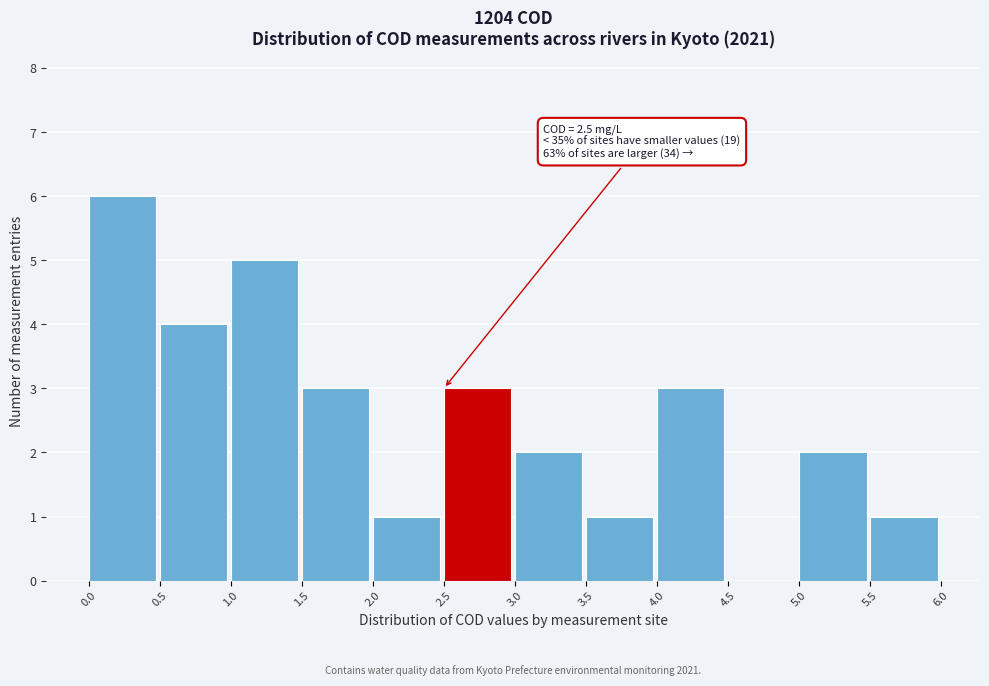

Over which range of the x-axis is the bar tallest?

0.0 to 0.5